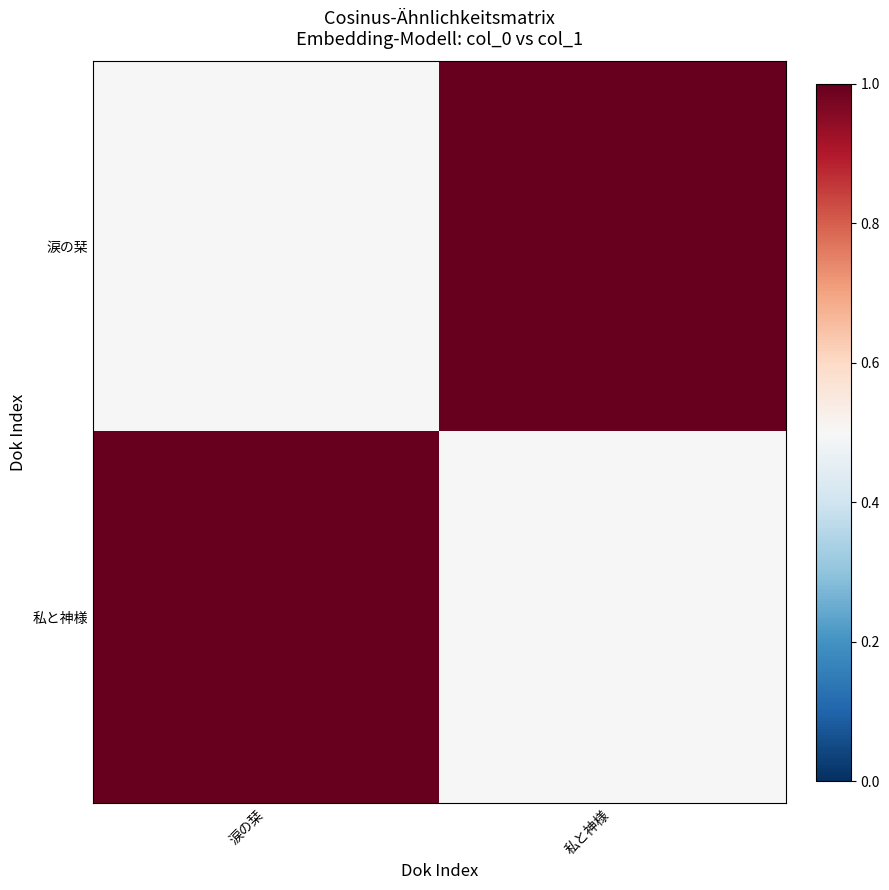

Reading right to left, transcribe all the data shown in this chart.

涙の栞: 私と神様=1.0	涙の栞=0.5
私と神様: 私と神様=0.5	涙の栞=1.0